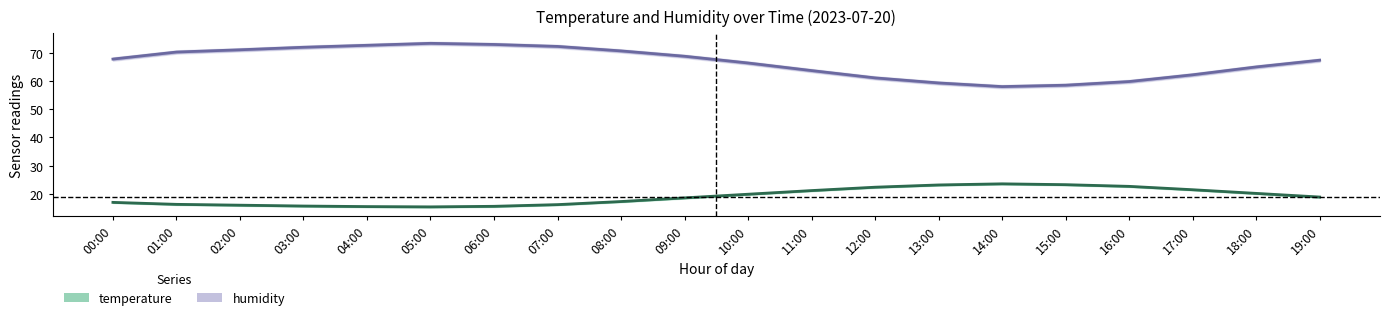

How many data points in humidity are above 67?

11